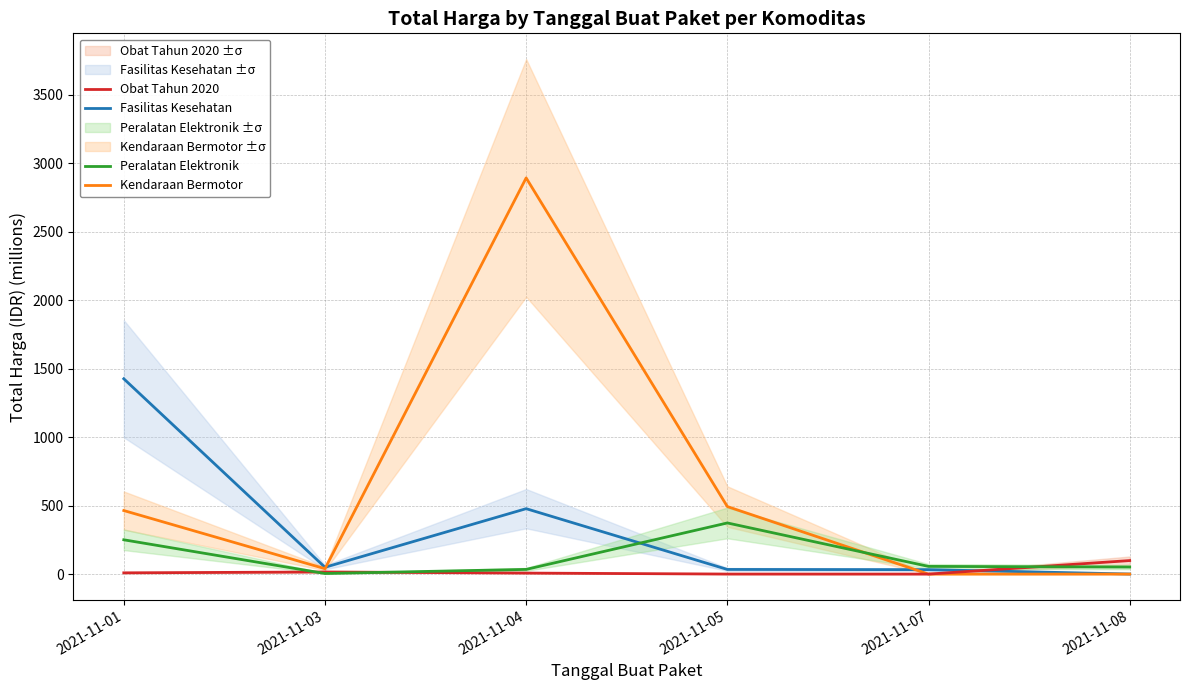

What are all the series names shown in the legend?

Fasilitas Kesehatan, Kendaraan Bermotor, Obat Tahun 2020, Peralatan Elektronik